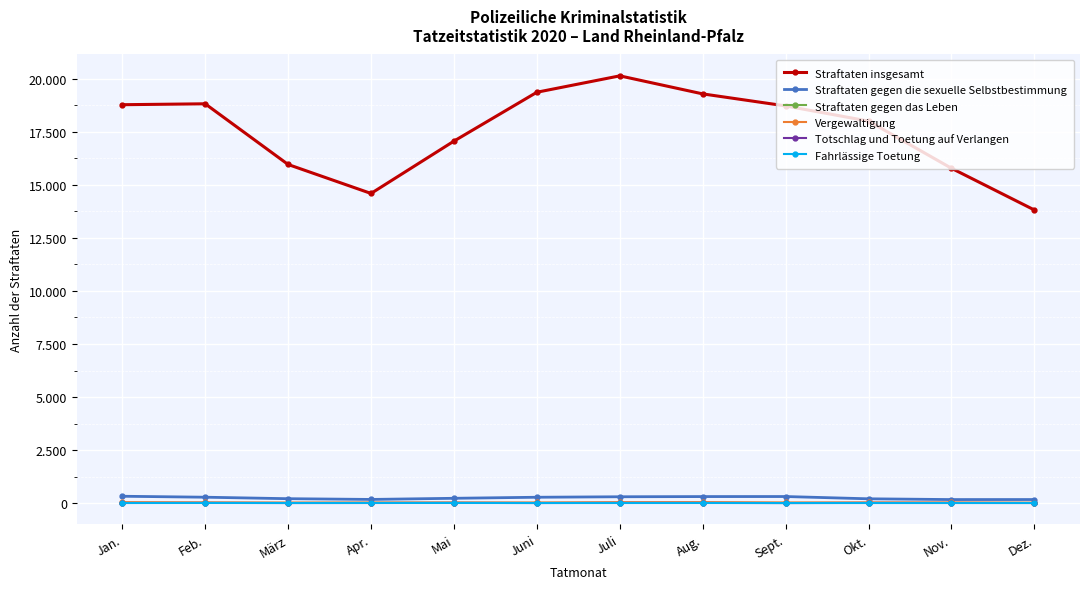

Which category has the lowest value in the Straftaten insgesamt series?

Dez.